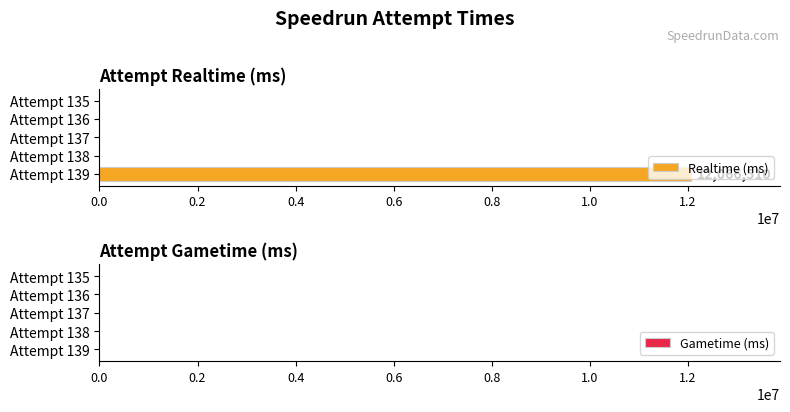

What is the change in value from Attempt 139 to Attempt 138?

-12066510